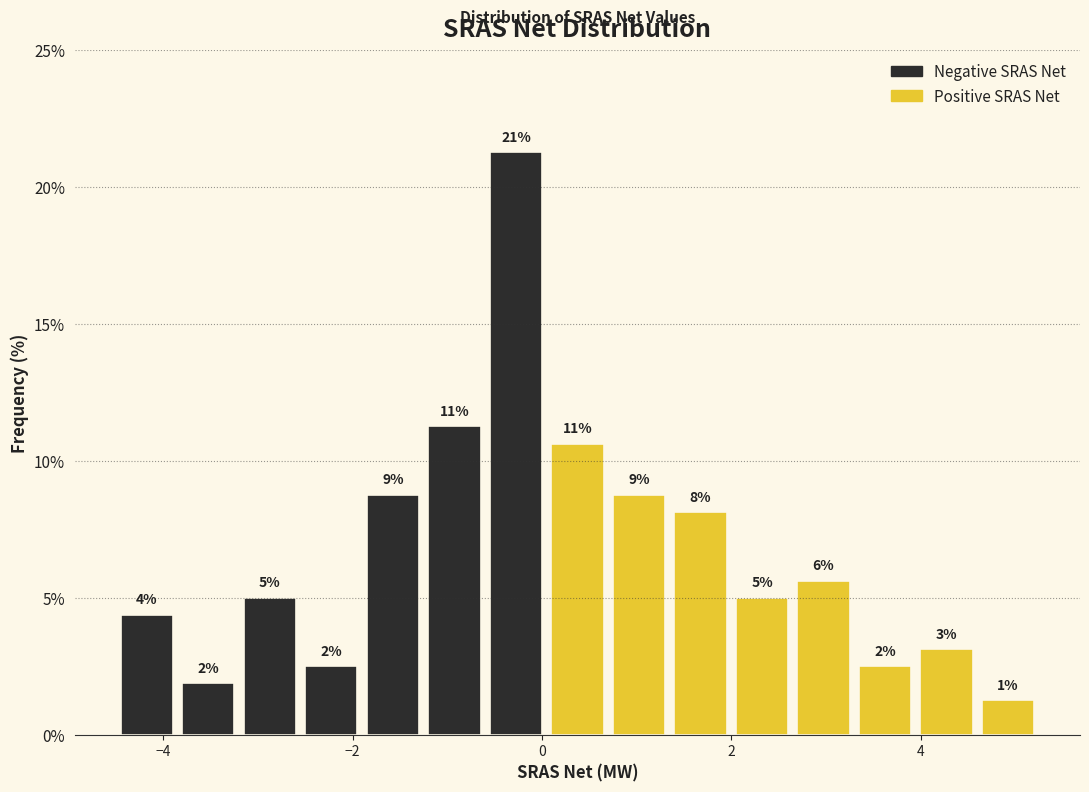

Read against the x-axis, roughly where is the centre of the tallest bar?

-0.2